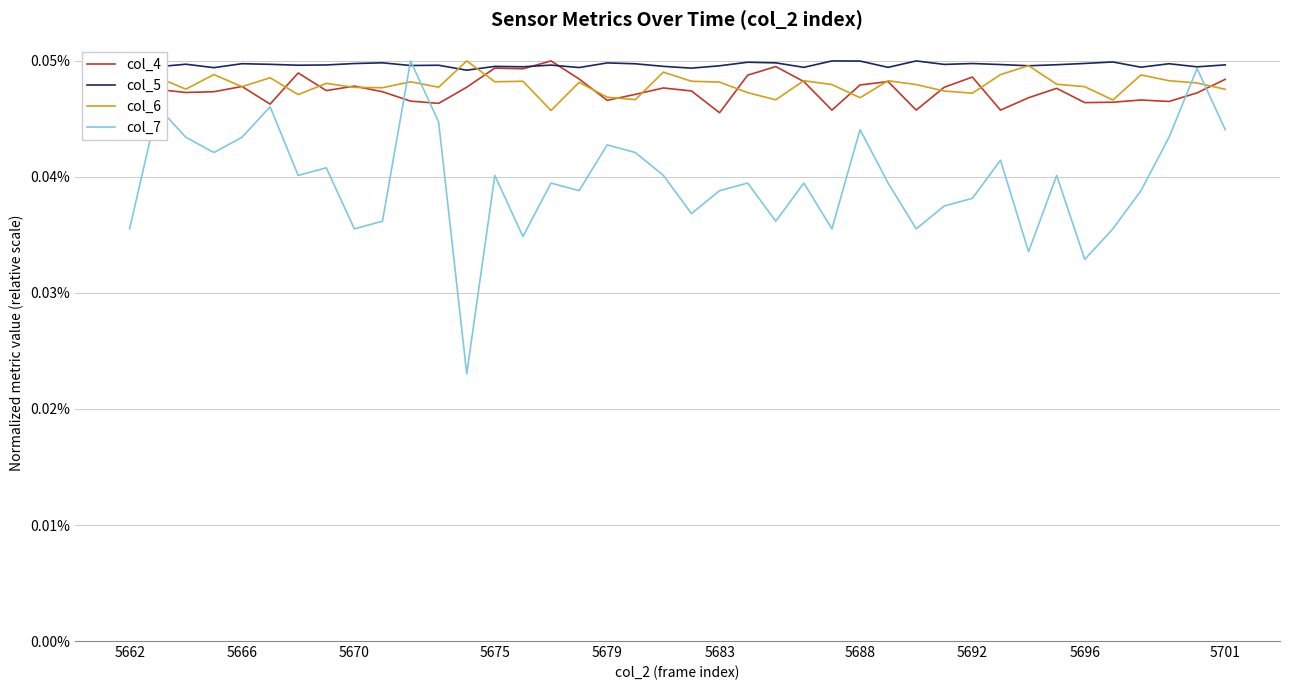

Which series has the widest spread of values?

col_7